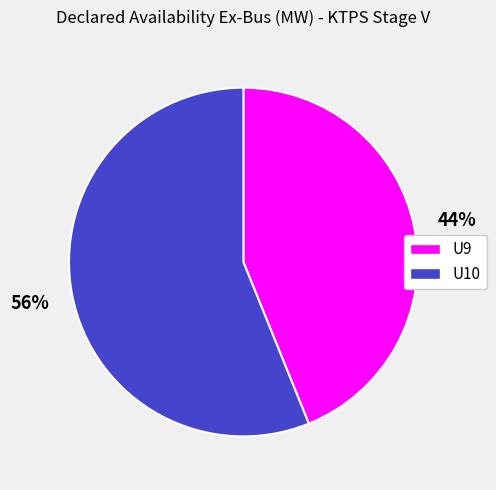

True or false: U10 accounts for 56% of the total.

True